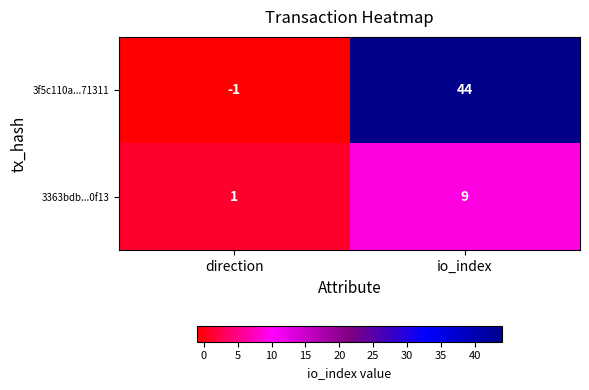

What is the difference between the 3f5c110a...71311 values at direction and io_index?

45